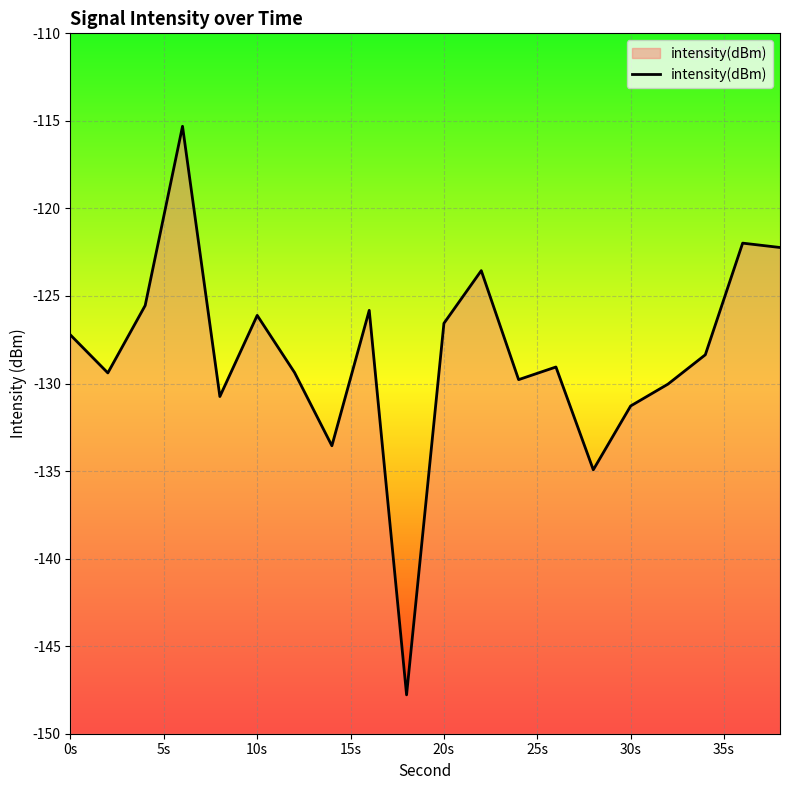

What is the smallest value displayed?

-147.8